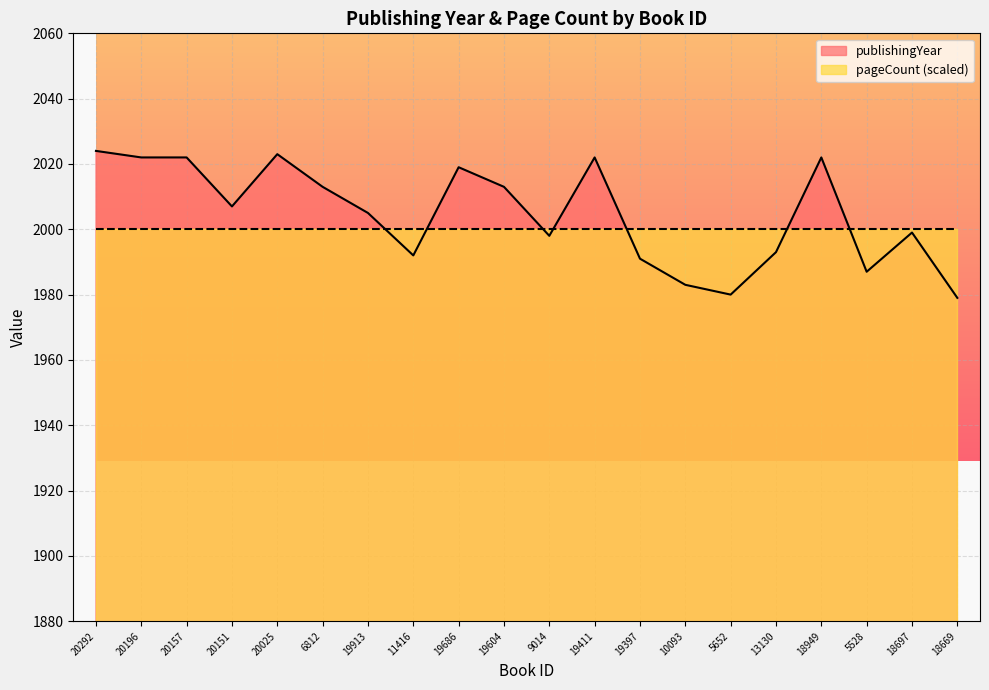

At which label is the value closest to 2001?

18697